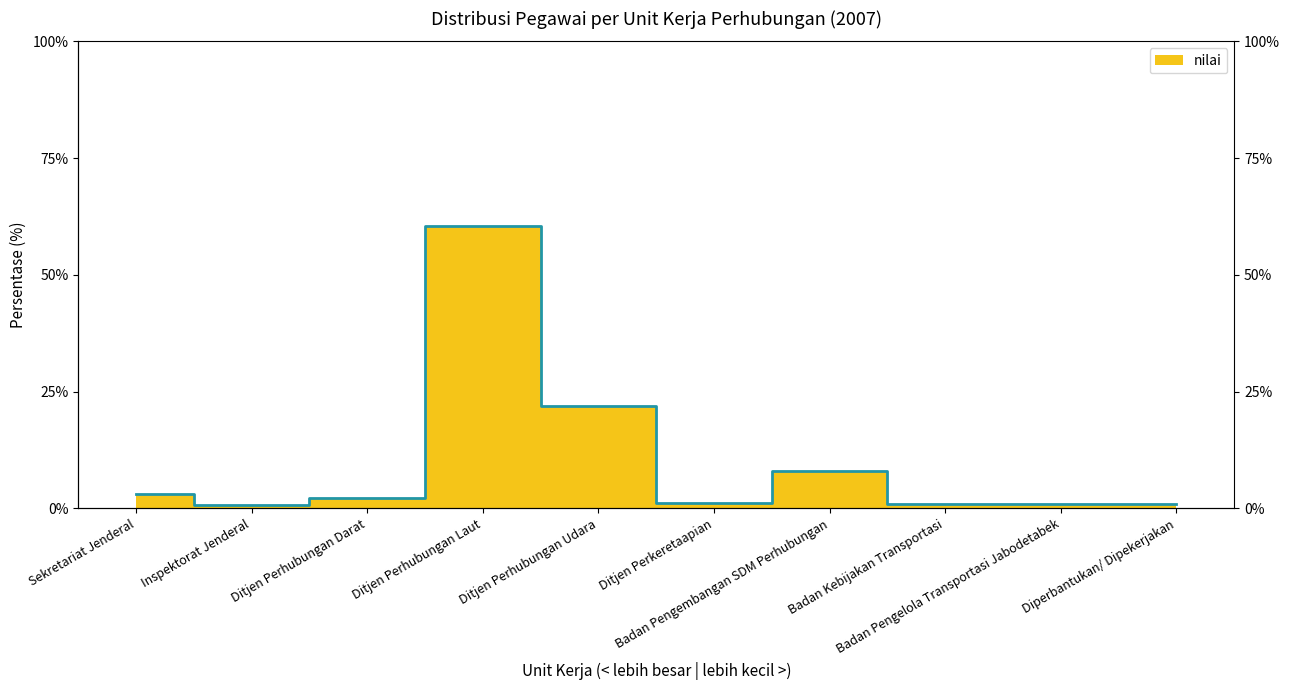

How many lines are shown in the chart?

1